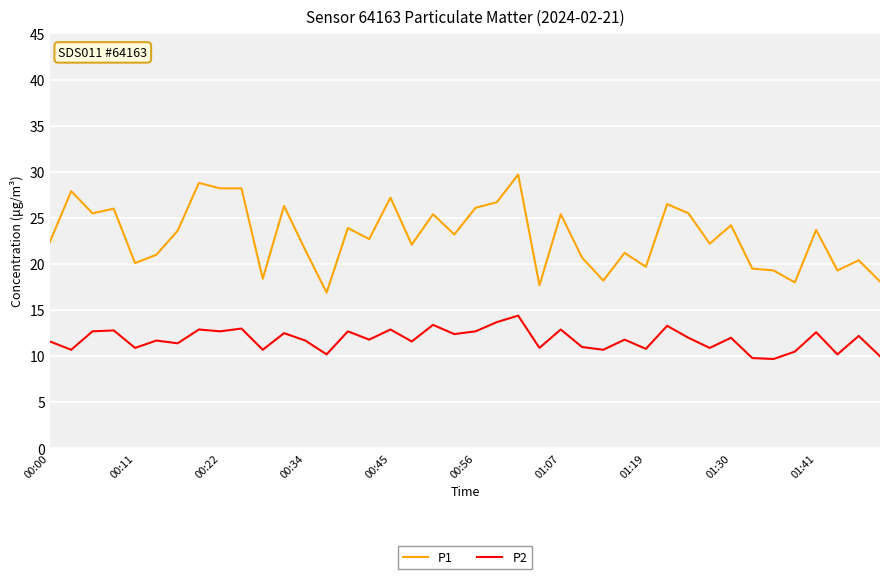

Which series has the widest spread of values?

P1